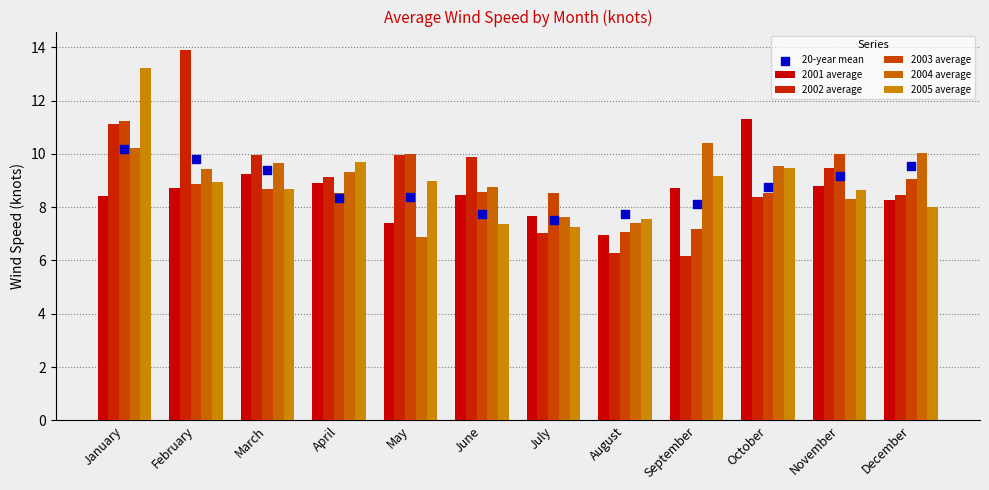

What is the total value across all series at January?

64.4